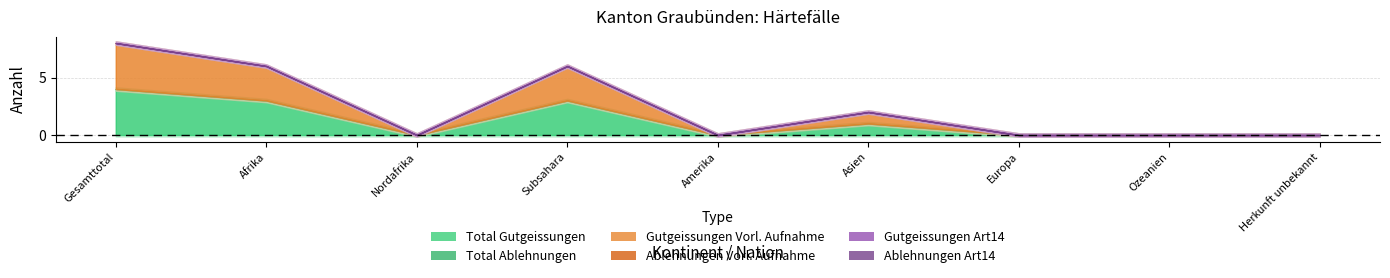

Between Afrika and Subsahara, which series saw the biggest shift?

Total Gutgeissungen